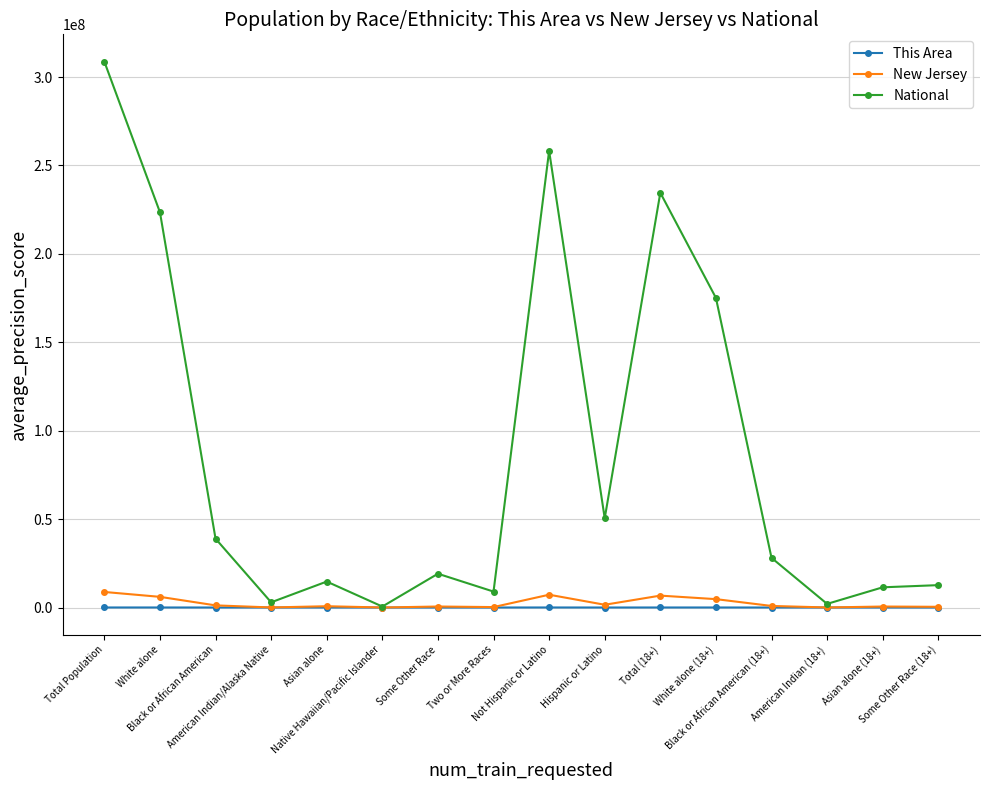

What is the difference between the maximum and minimum values in the National series?

308205525